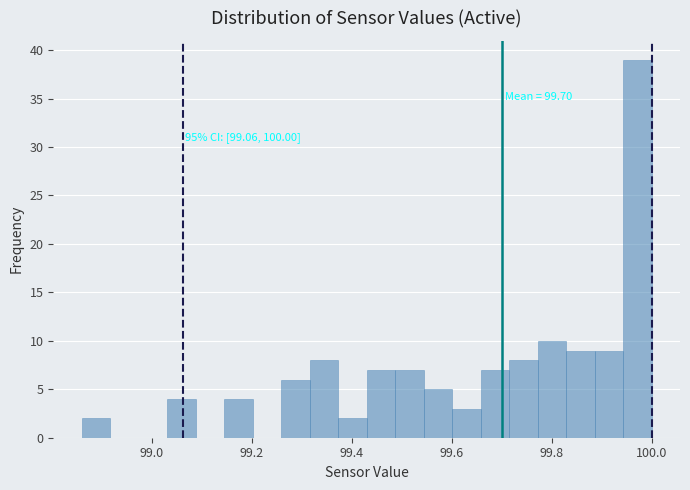

Around what value on the x-axis is the tallest bar? Give the approximate position of its centre, as read against the axis.

99.98